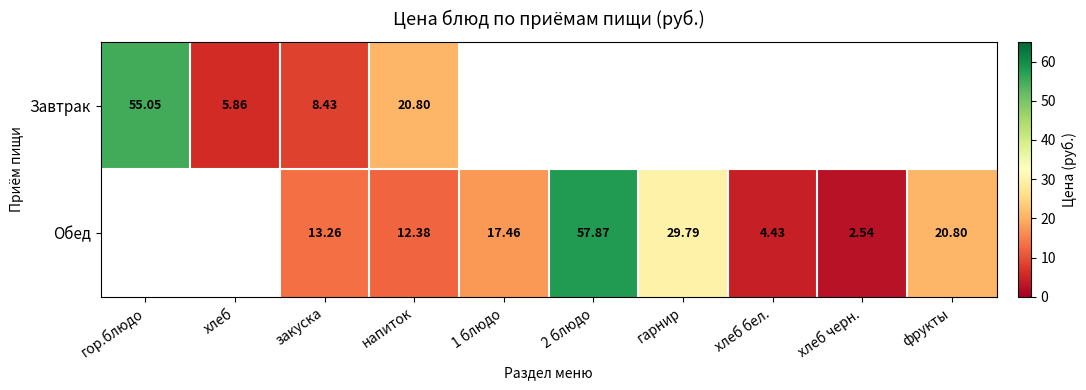

Which series changed the most between гор.блюдо and хлеб?

Завтрак